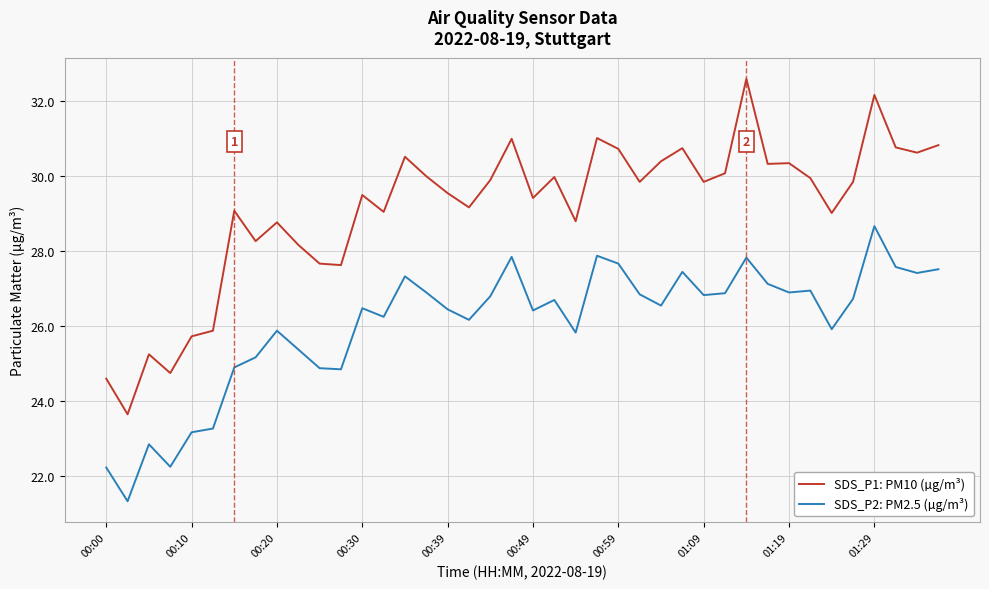

Which series has the widest spread of values?

SDS_P1: PM10 (µg/m³)